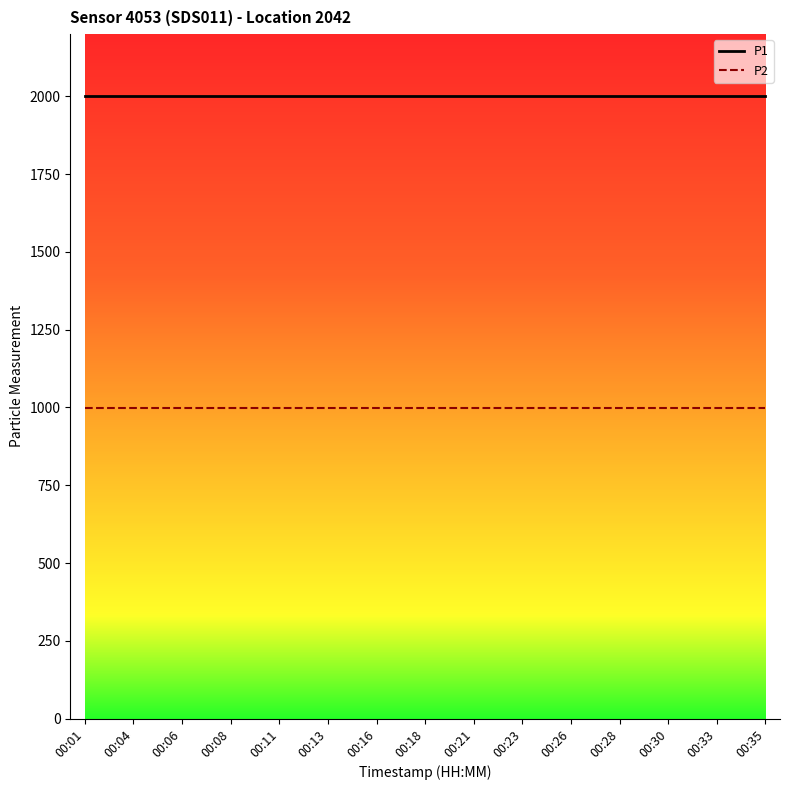

List the series in order of their overall mean, highest first.

P1, P2